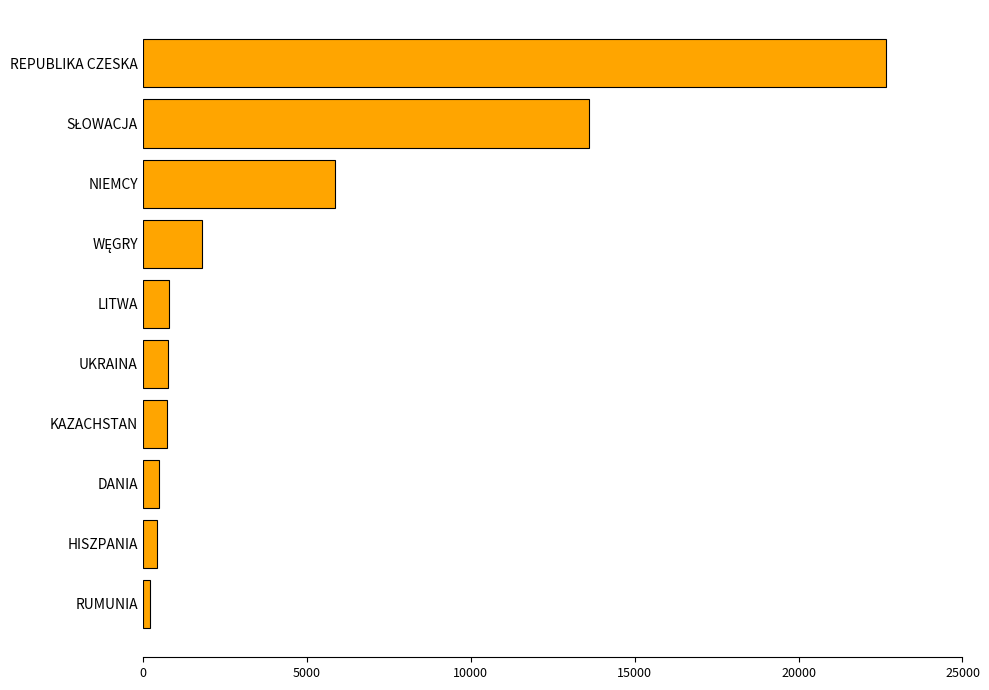

Approximately how many times larger is the value at DANIA compared to KAZACHSTAN?

0.7